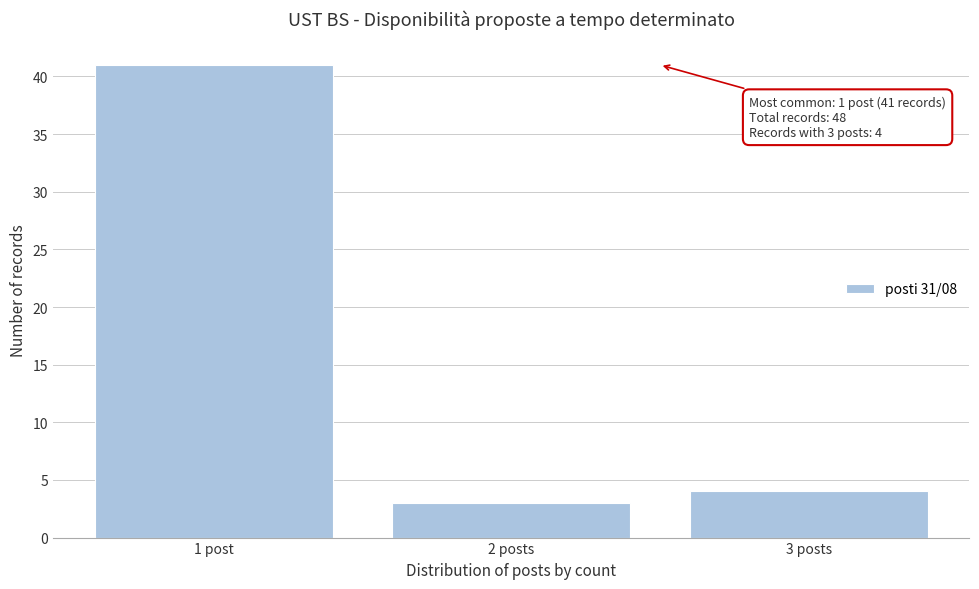

Reading left to right, what are all the values shown in this chart?

1 post=41	2 posts=3	3 posts=4